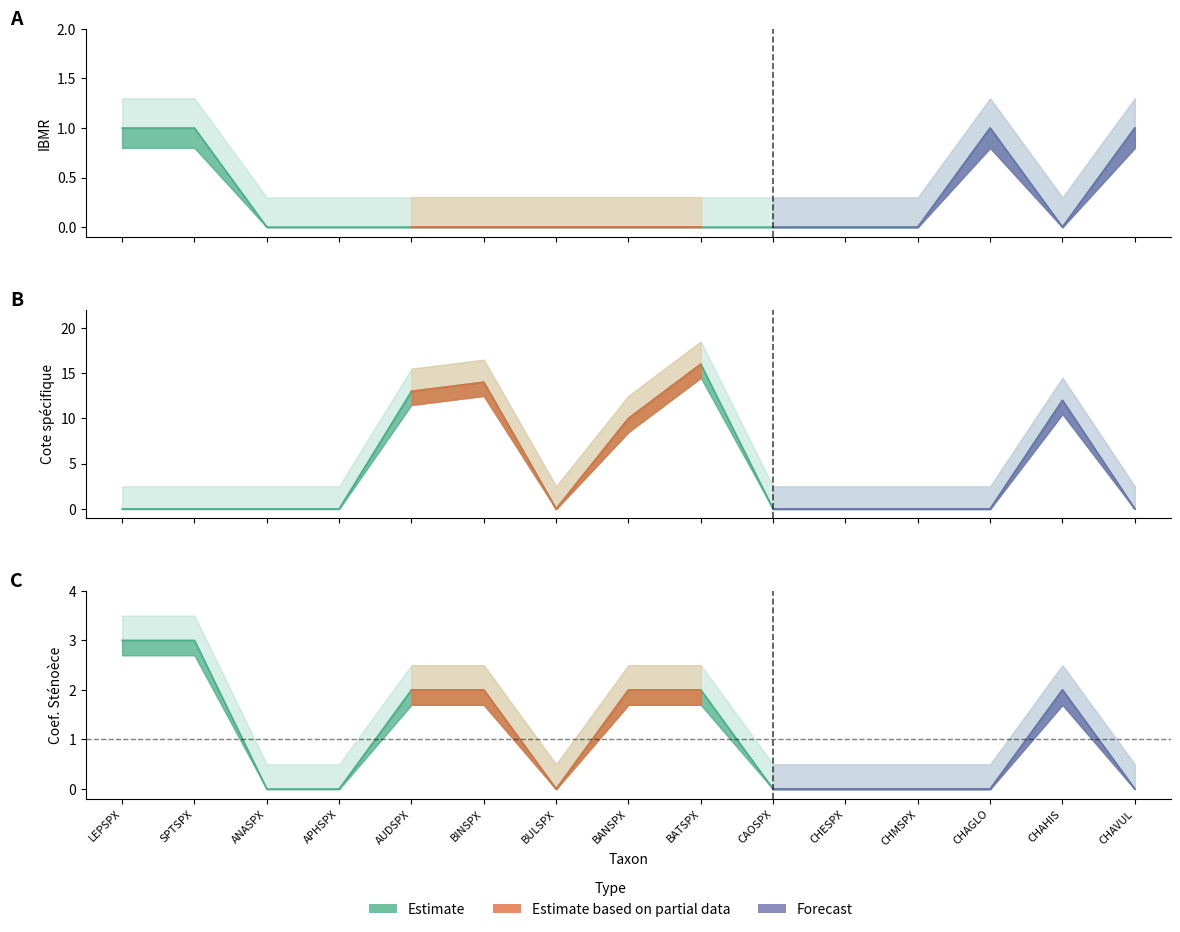

How many data points does each series have?

15